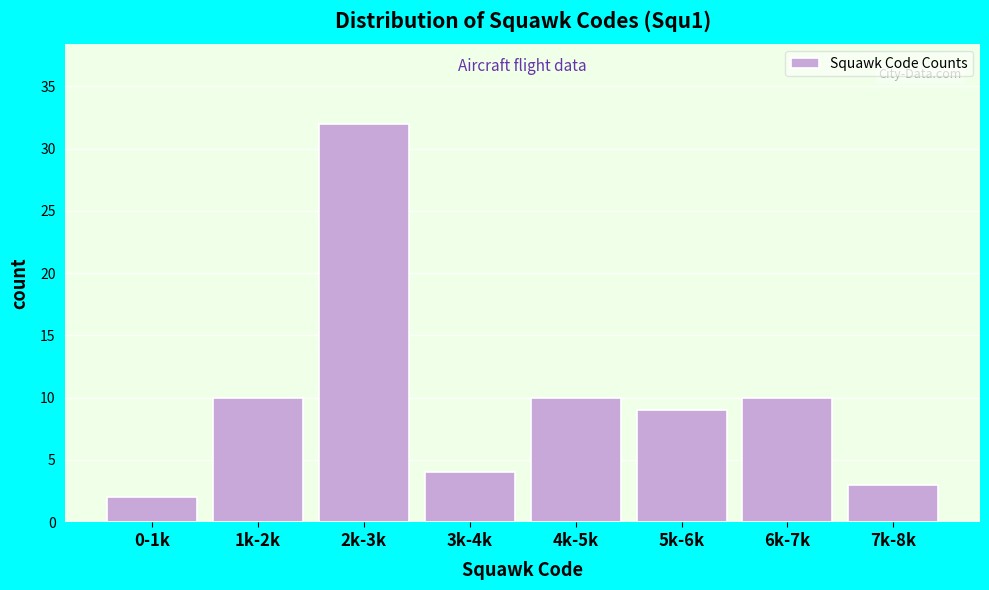

Reading right to left, extract all data points from this chart.

7k-8k=3	6k-7k=10	5k-6k=9	4k-5k=10	3k-4k=4	2k-3k=32	1k-2k=10	0-1k=2